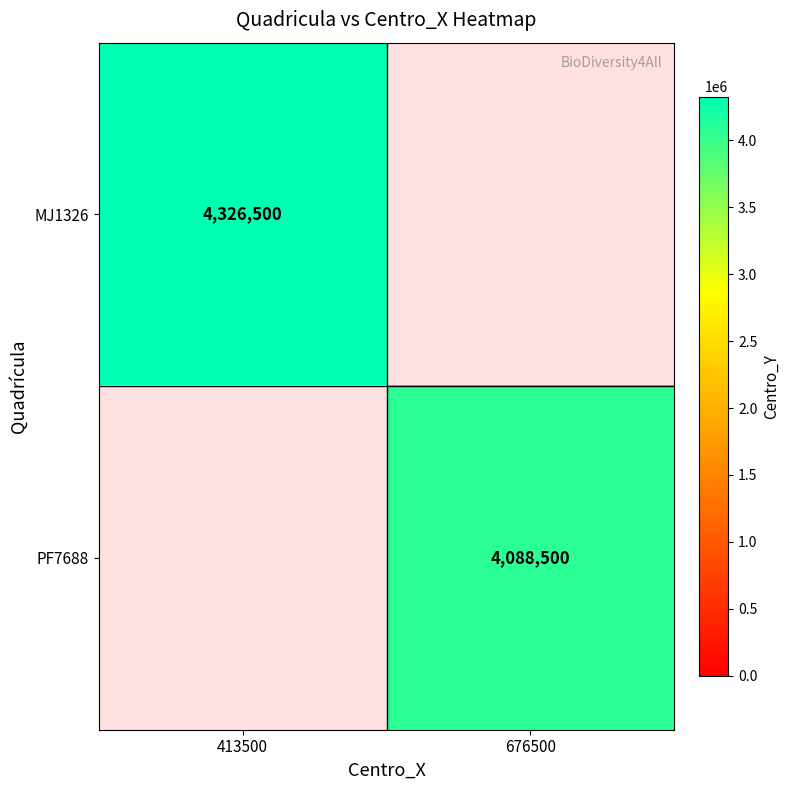

True or false: PF7688 has a value of 6290735 at 676500.

False